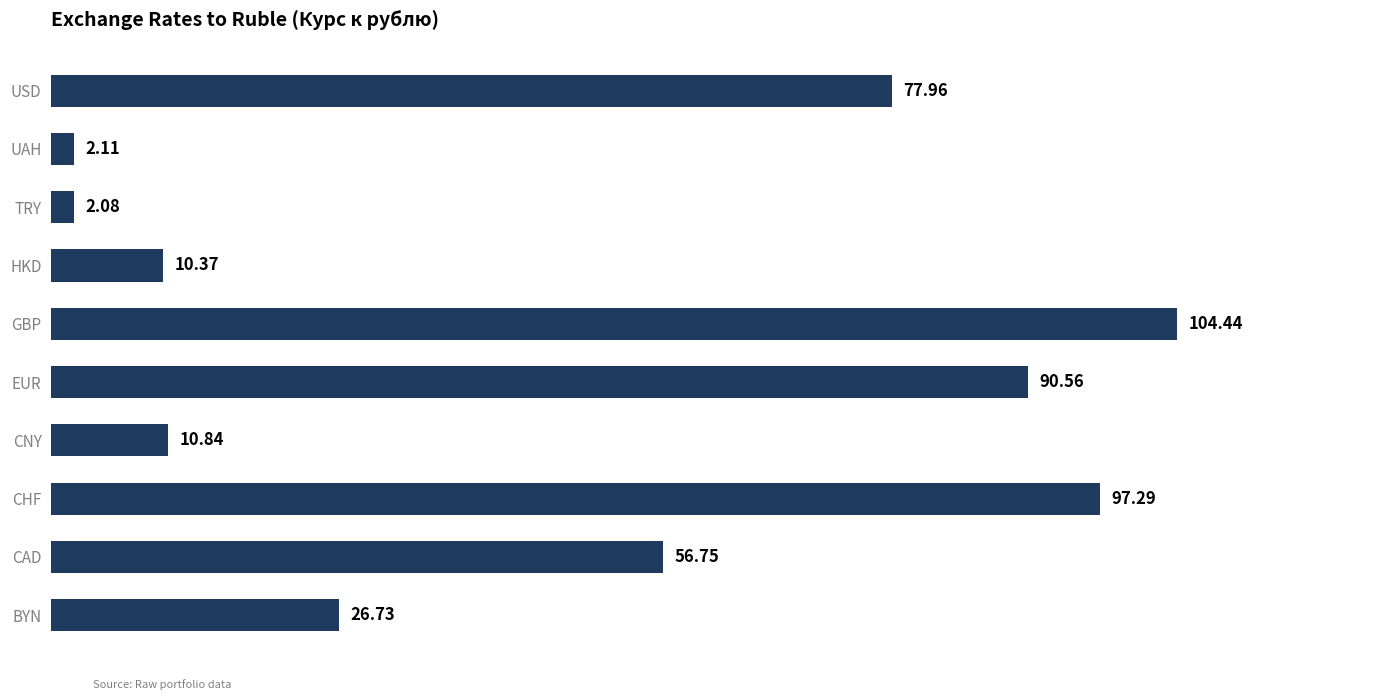

Where is the data nearest to the value 53?

CAD